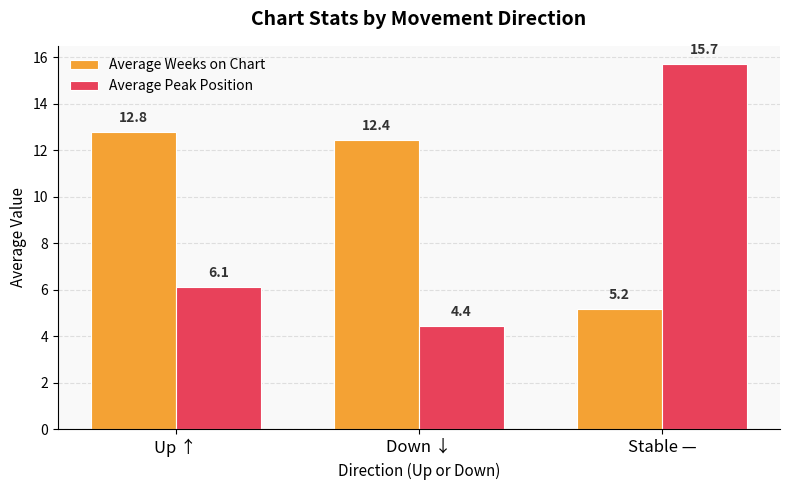

What is the lowest value of the Average Peak Position series?

4.4